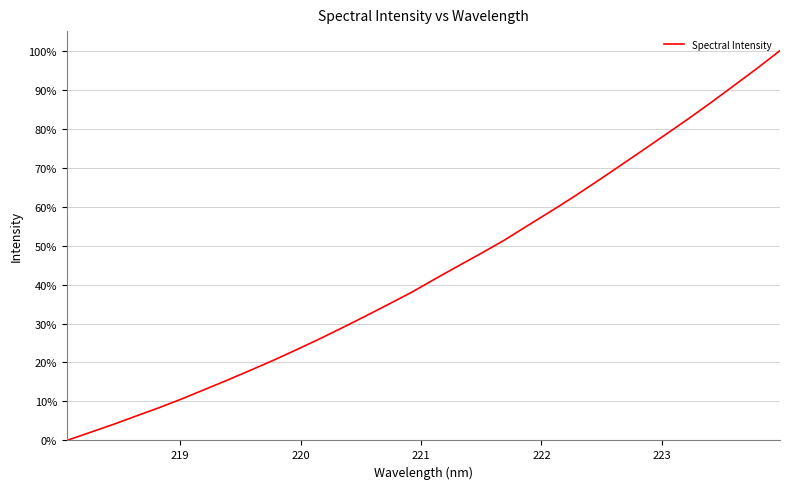

Is this an area chart (filled region under the line)?

No